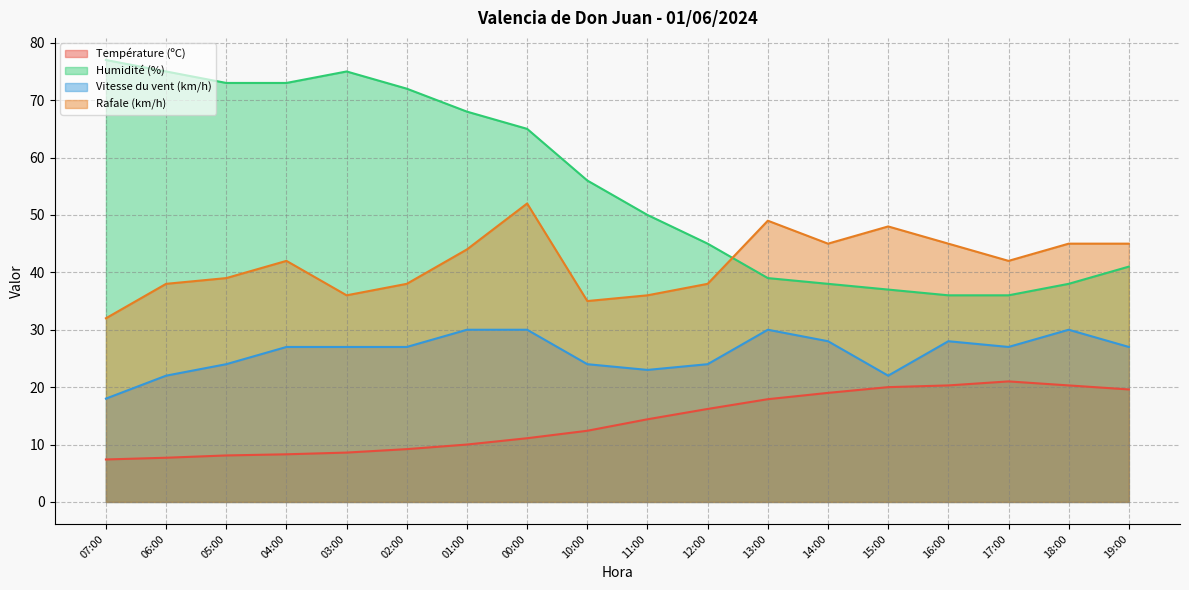

What is the value of the Humidité (%) point at the 3rd from the left?

73.0